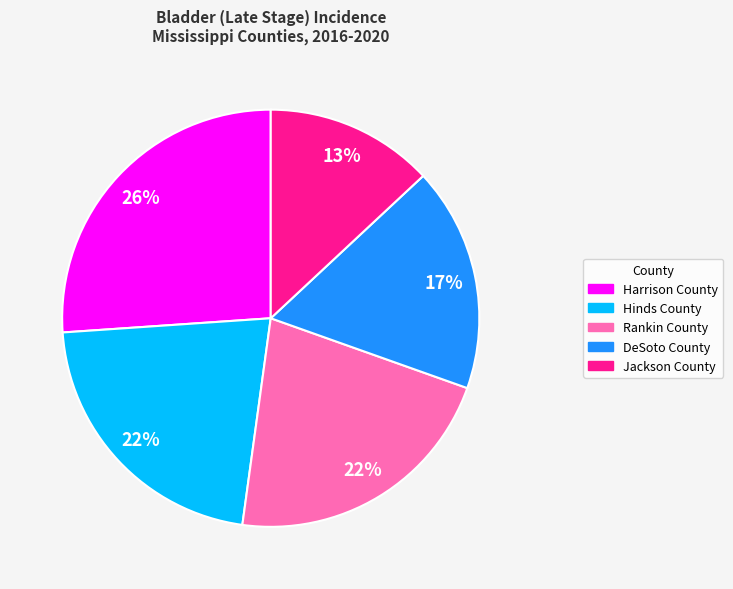

Count the number of slices in the pie.

5